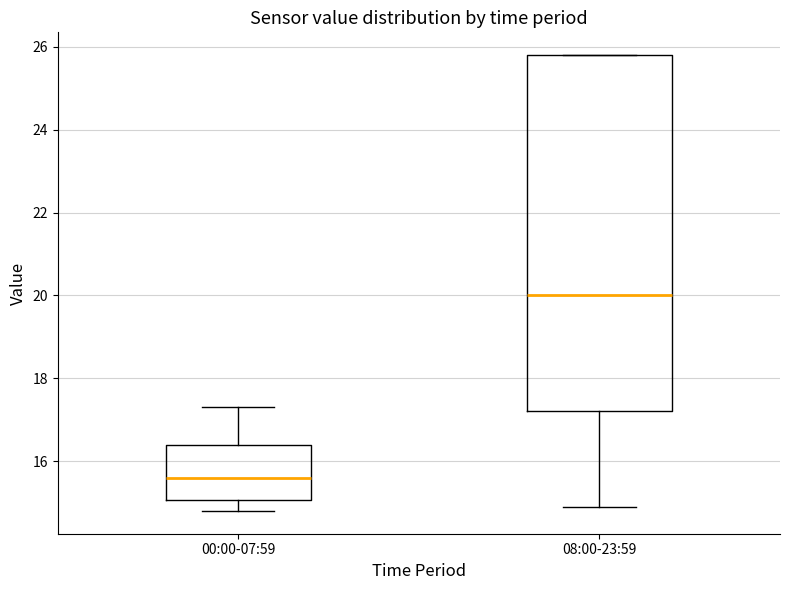

Which box has the highest median line?

08:00-23:59